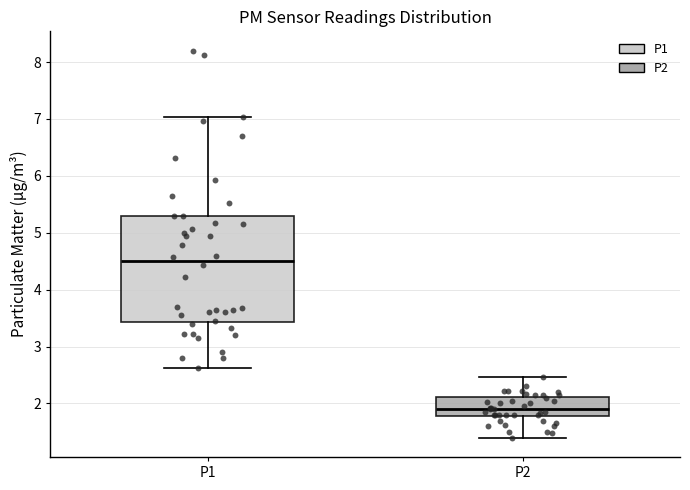

Where is the upper edge of the box for P2 on the y-axis? The values are not printed on the chart, so give them approximately, as read against the axis.

2.1